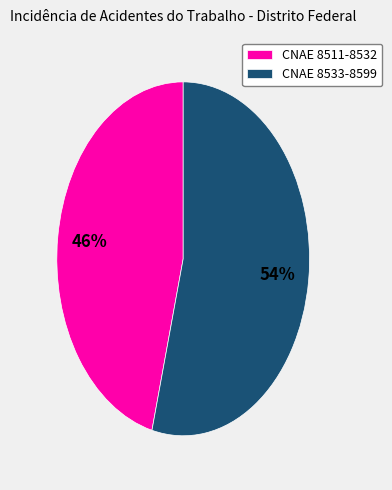

What percentage is the CNAE 8511-8532 slice, to the nearest percent?

46%